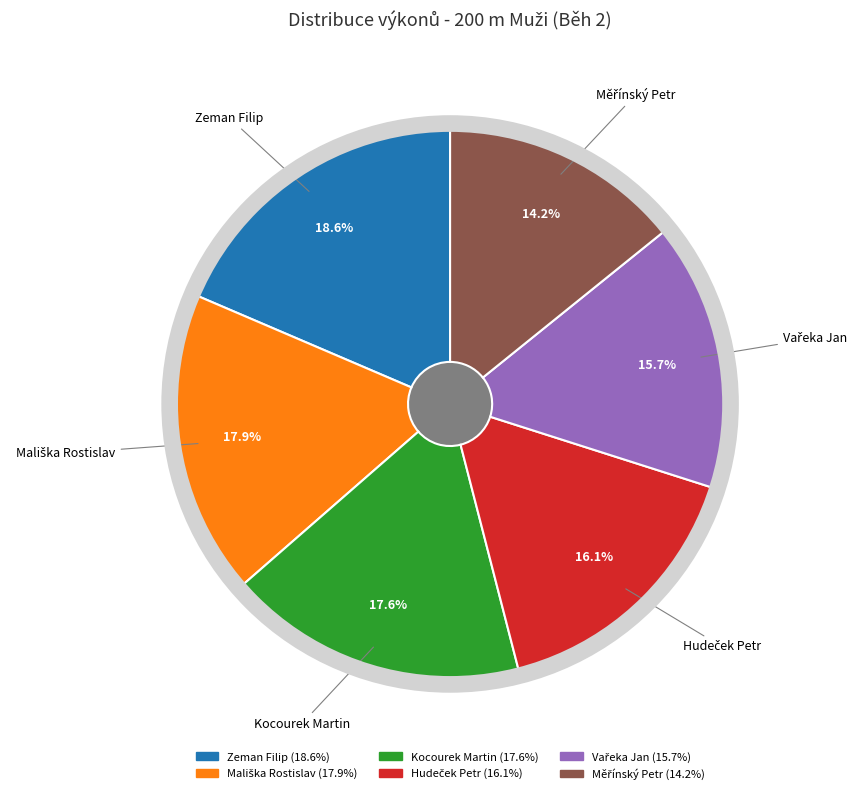

What percentage is the Kocourek Martin slice, to the nearest percent?

18%